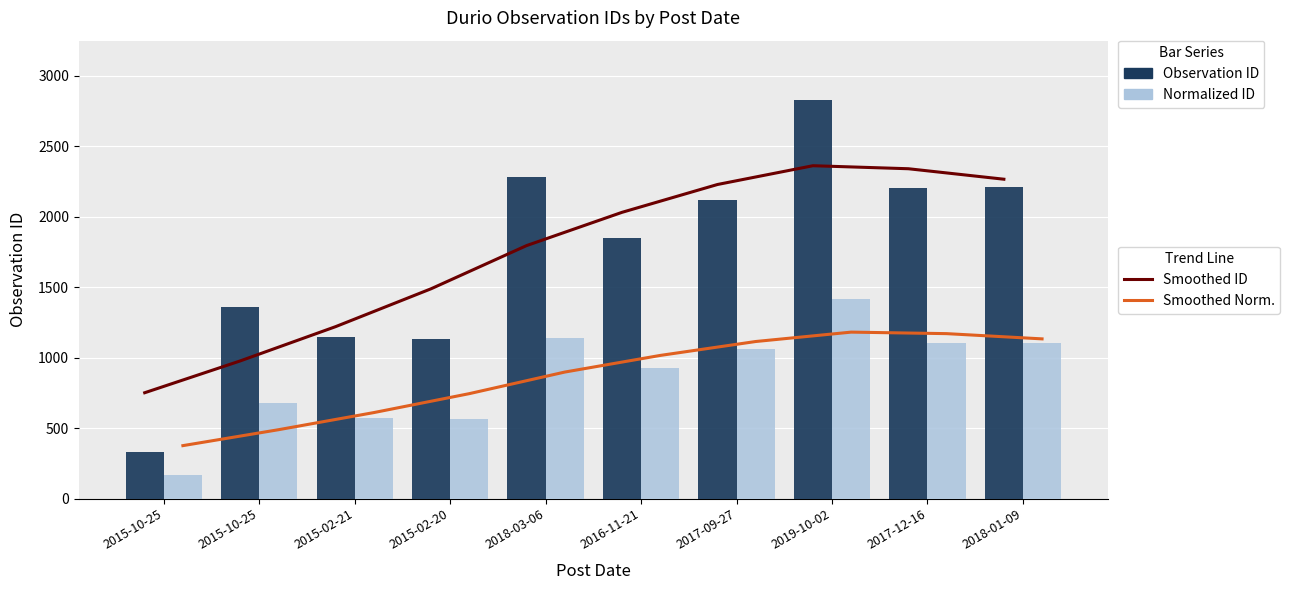

How many values in the Normalized ID series exceed 1061?

4